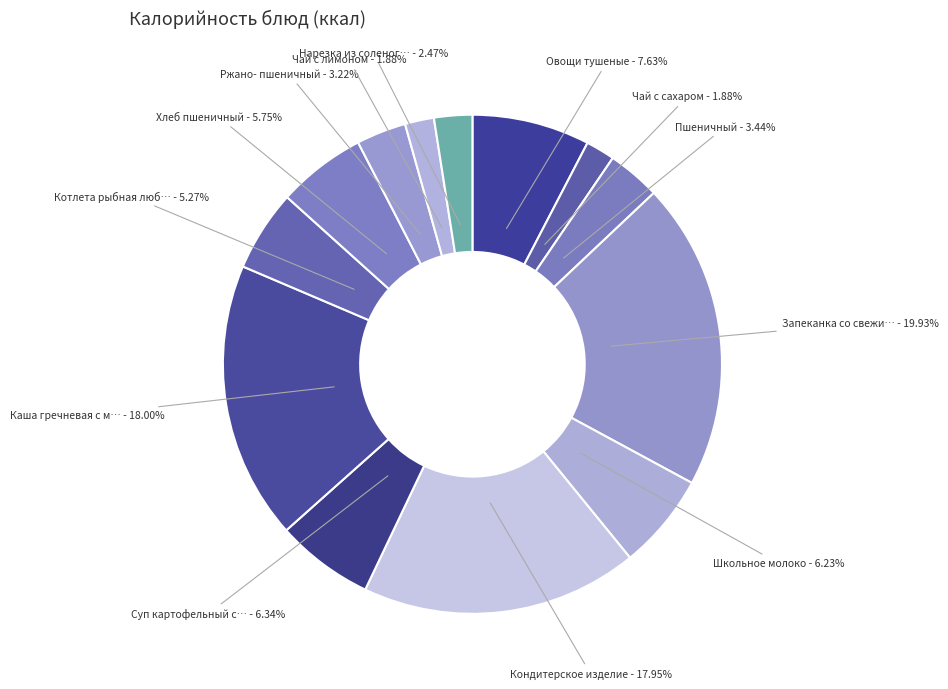

Count the number of slices in the pie.

13